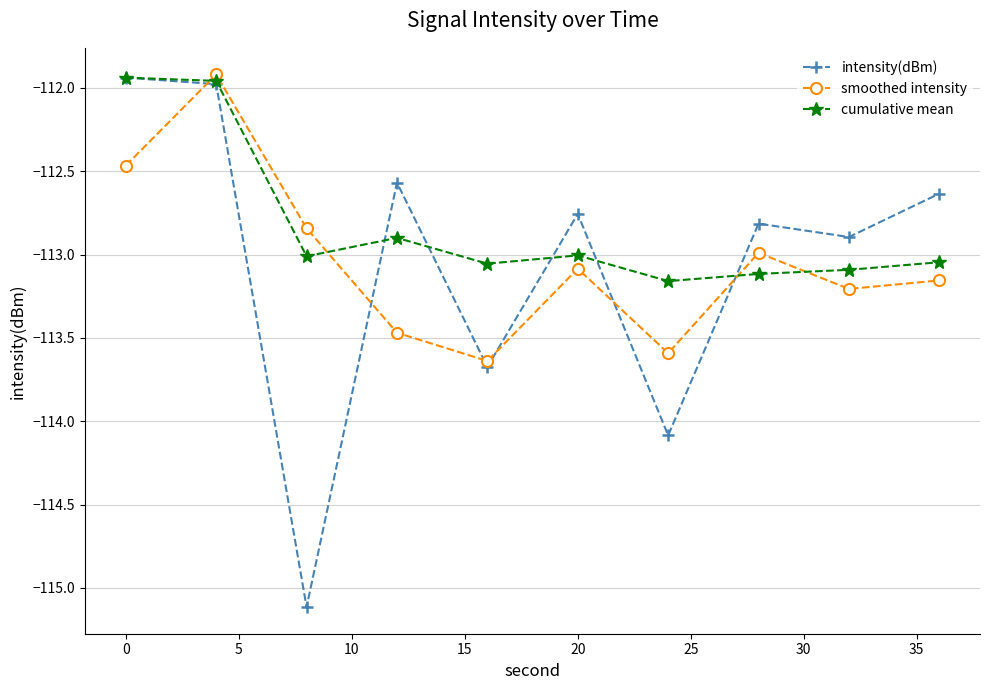

True or false: cumulative mean has more than 1 points higher than both neighbors.

True